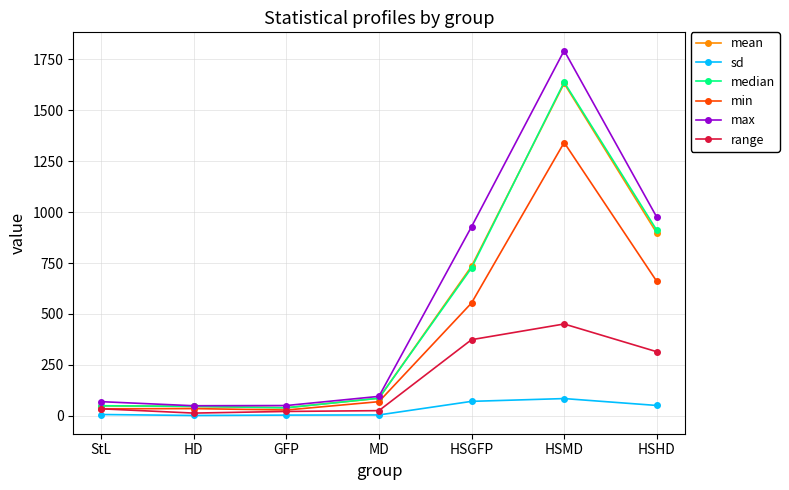

What is the smallest value displayed?

2.3